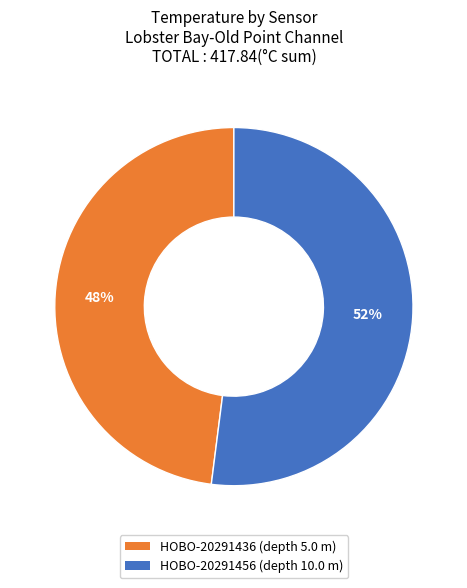

How many slices are in this pie chart?

2